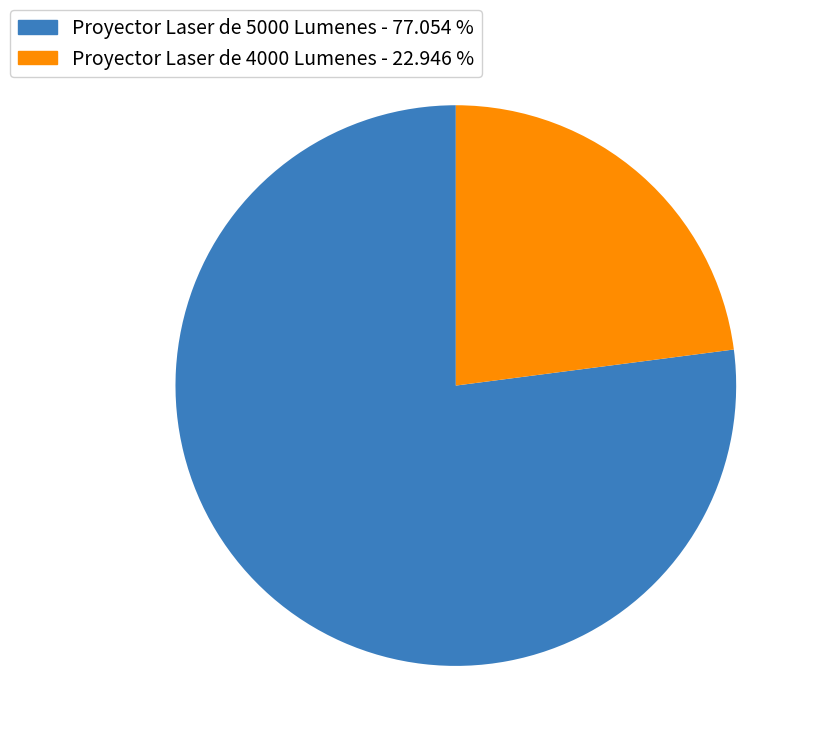

Does Proyector Laser de 5000 Lumenes account for over 50% of the chart?

Yes